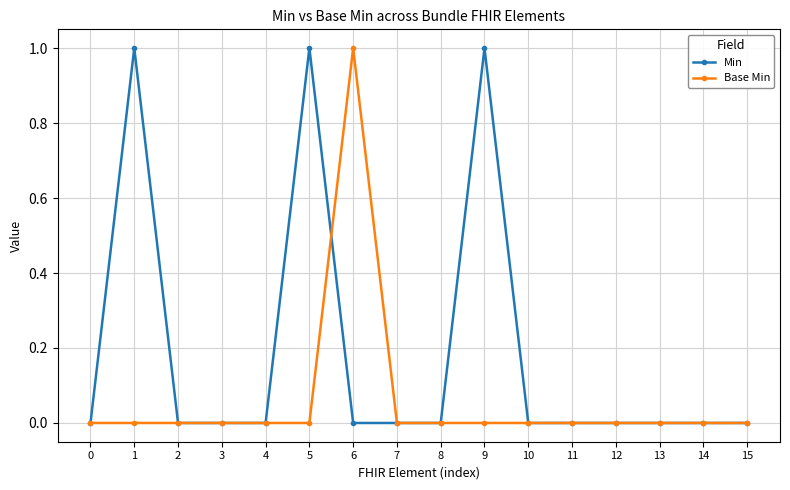

Which series has the largest total across all categories?

Min